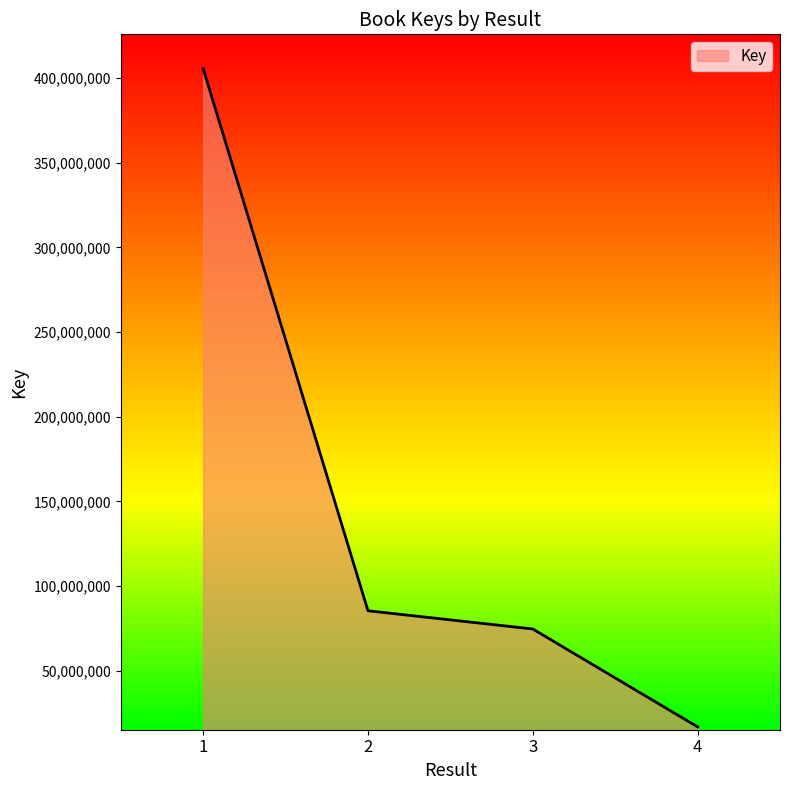

Reading right to left, list all the values displayed in this chart.

4=16859406	3=74654073	2=85407906	1=405486140